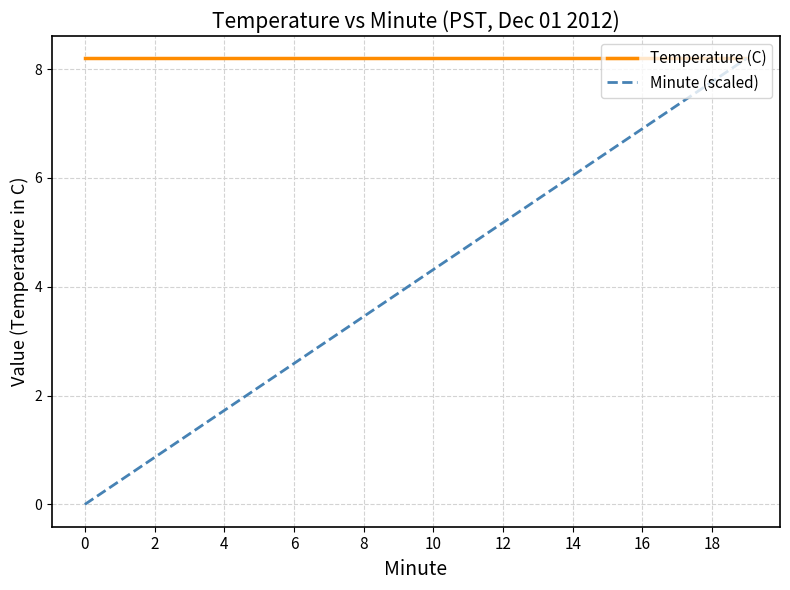

Rank the series by their average value, from highest to lowest.

Temperature (C), Minute (scaled)